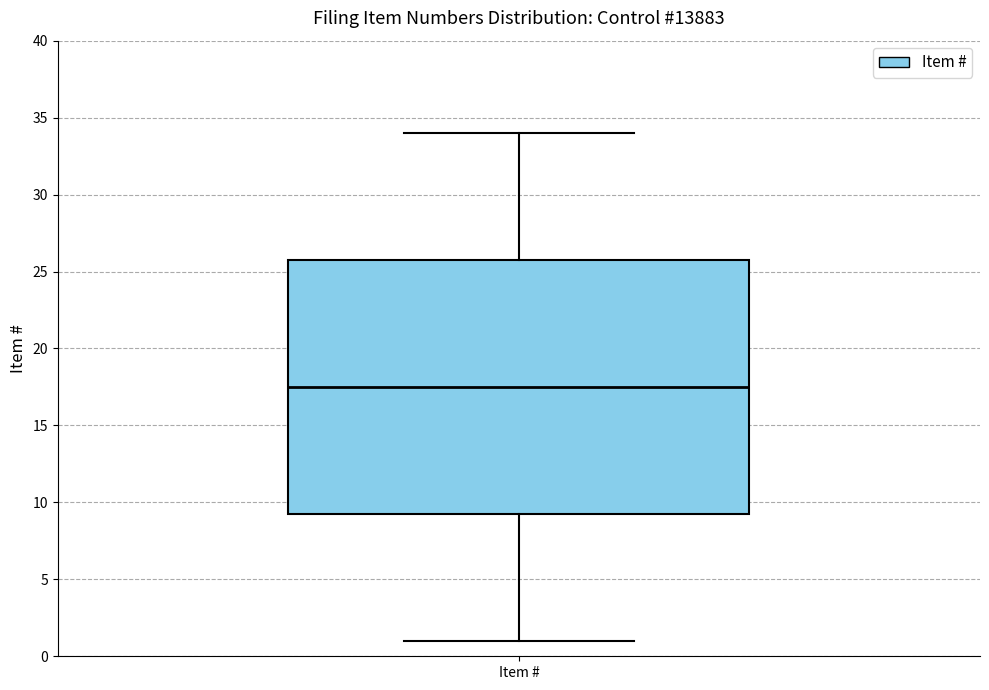

Where is the lower edge of the box for Item # on the y-axis? The values are not printed on the chart, so give them approximately, as read against the axis.

9.5